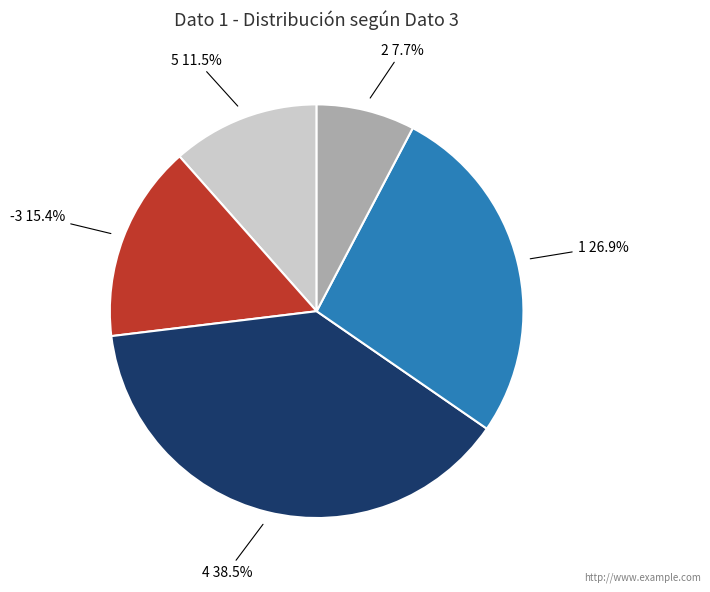

Is the sum of -3 and 1 greater than half?

No